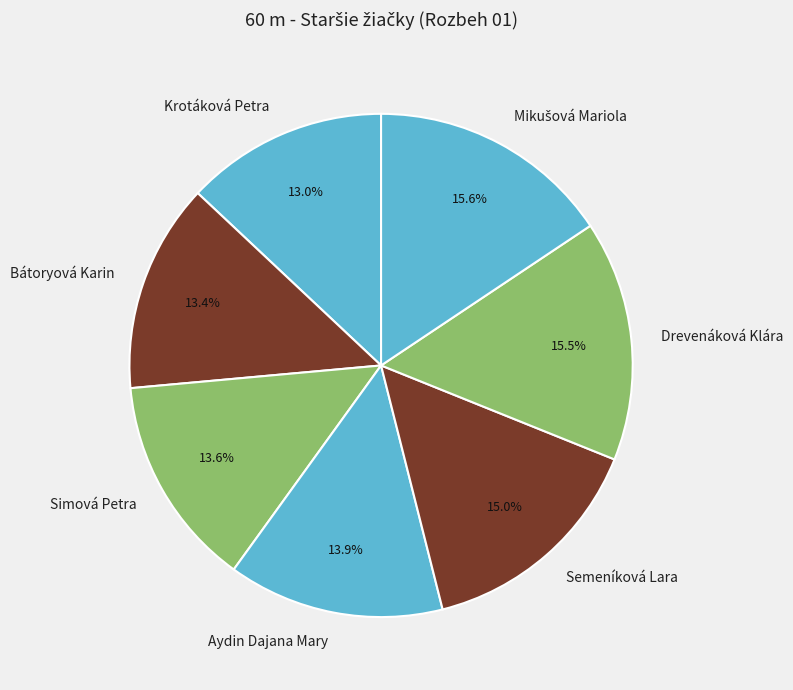

Does Aydin Dajana Mary represent more than half of the total?

No